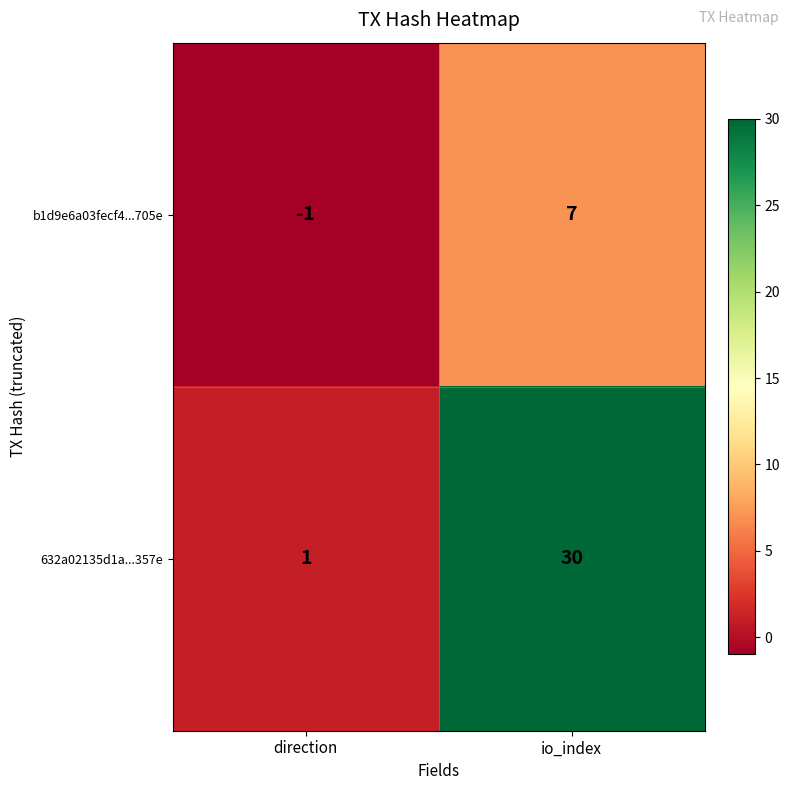

Reading right to left, what are all the values shown in this chart?

b1d9e6a03fecf4...705e: 7	-1
632a02135d1a...357e: 30	1